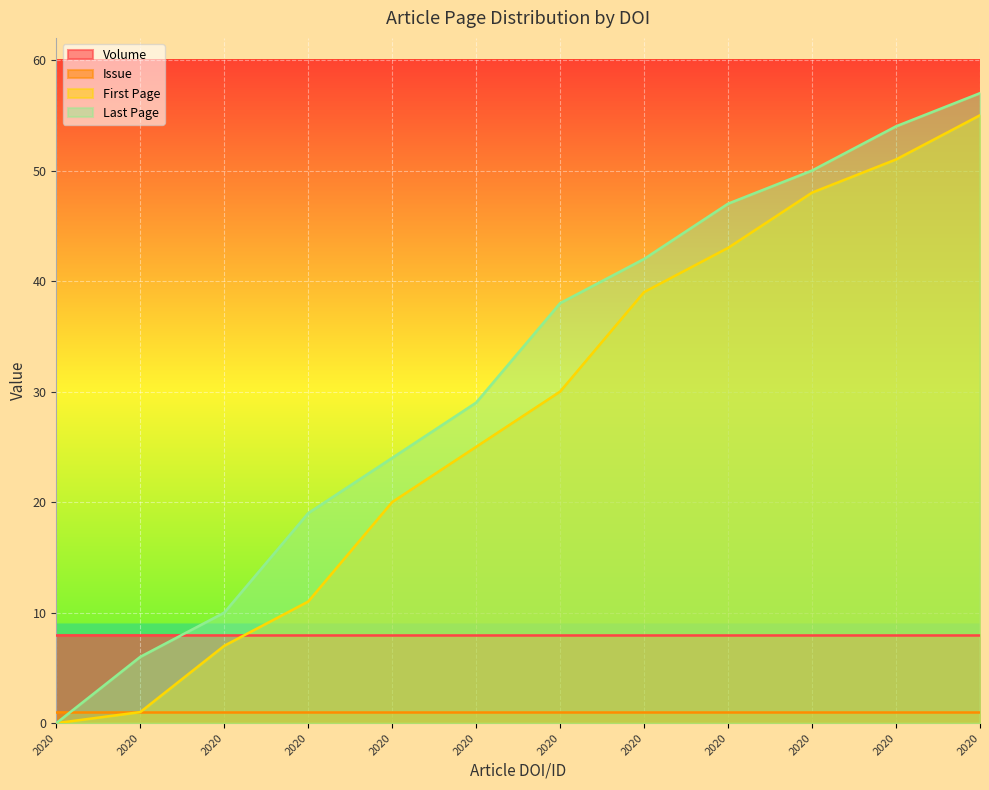

What are all the series names shown in the legend?

Volume, Issue, First Page, Last Page